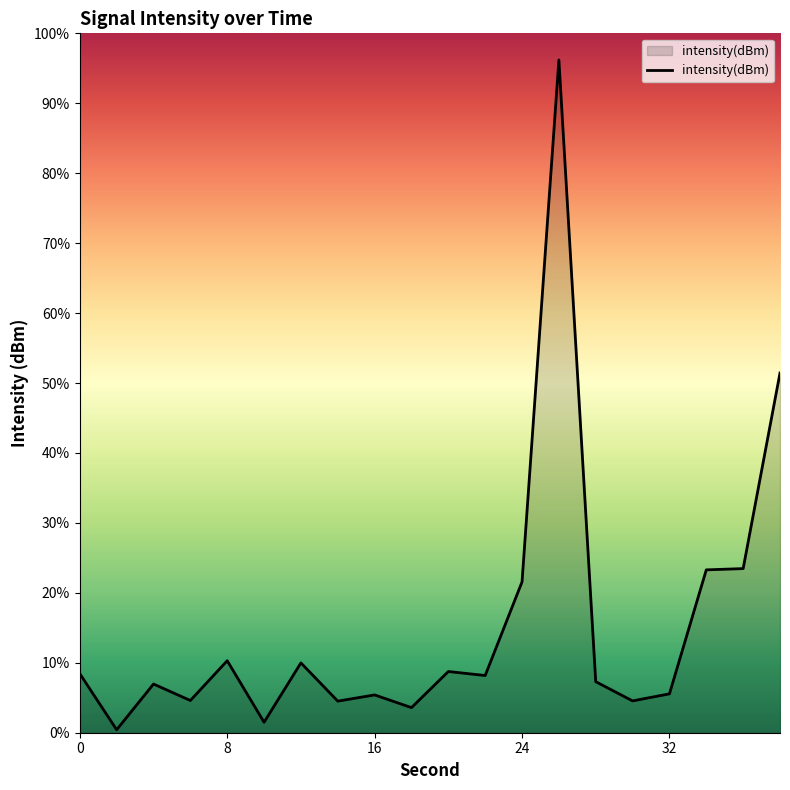

List the labels in order of value, smallest first.

2, 10, 18, 14, 30, 6, 16, 32, 4, 28, 22, 0, 20, 12, 8, 24, 34, 36, 38, 26